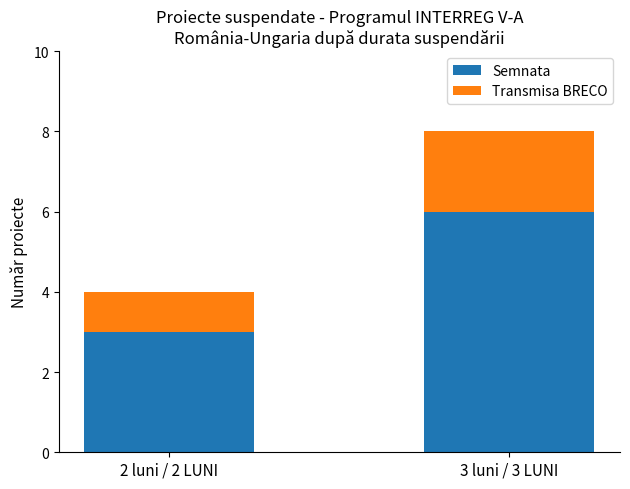

At which category is the sum across all series the highest?

3 luni / 3 LUNI